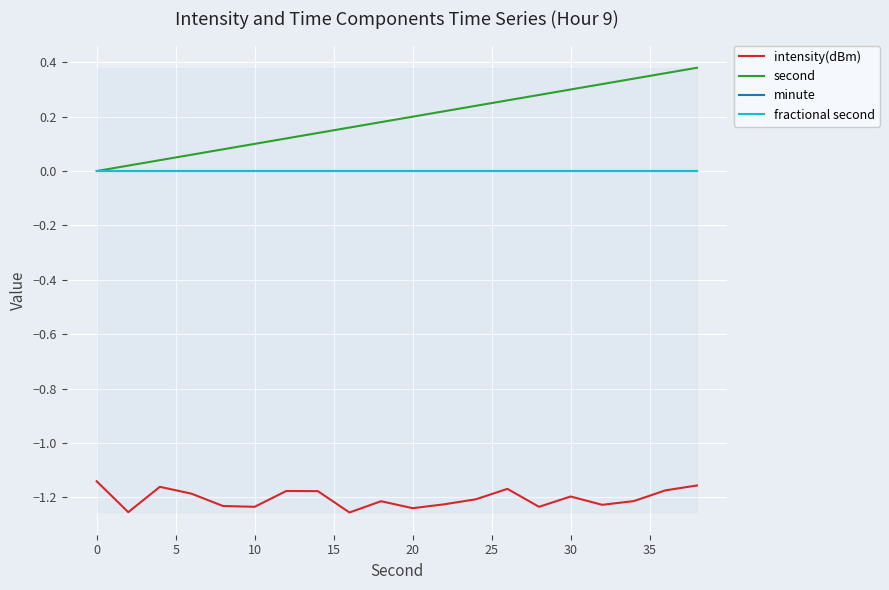

True or false: fractional second has more than 2 points higher than both neighbors.

False